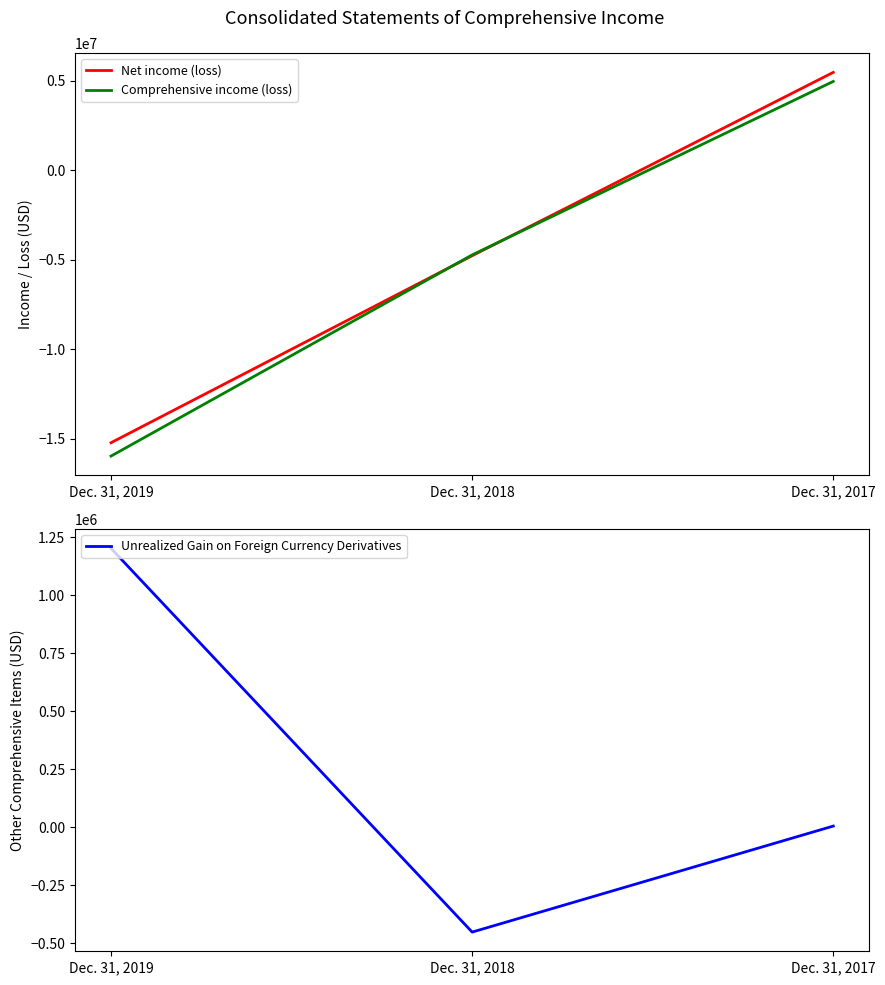

At which category is the sum across all series the highest?

Dec. 31, 2017